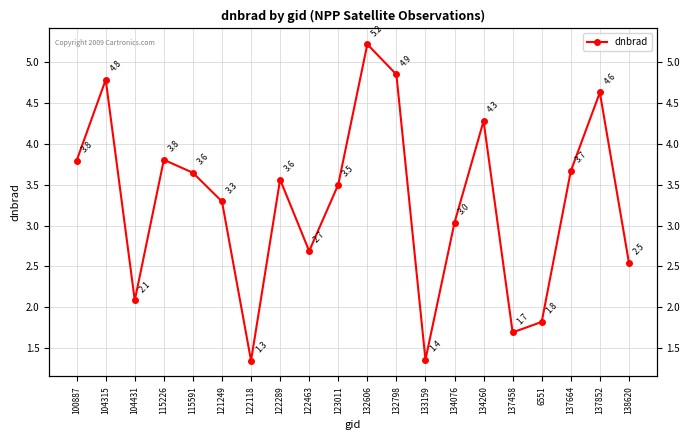

Which category has the lowest value across all series?

122118